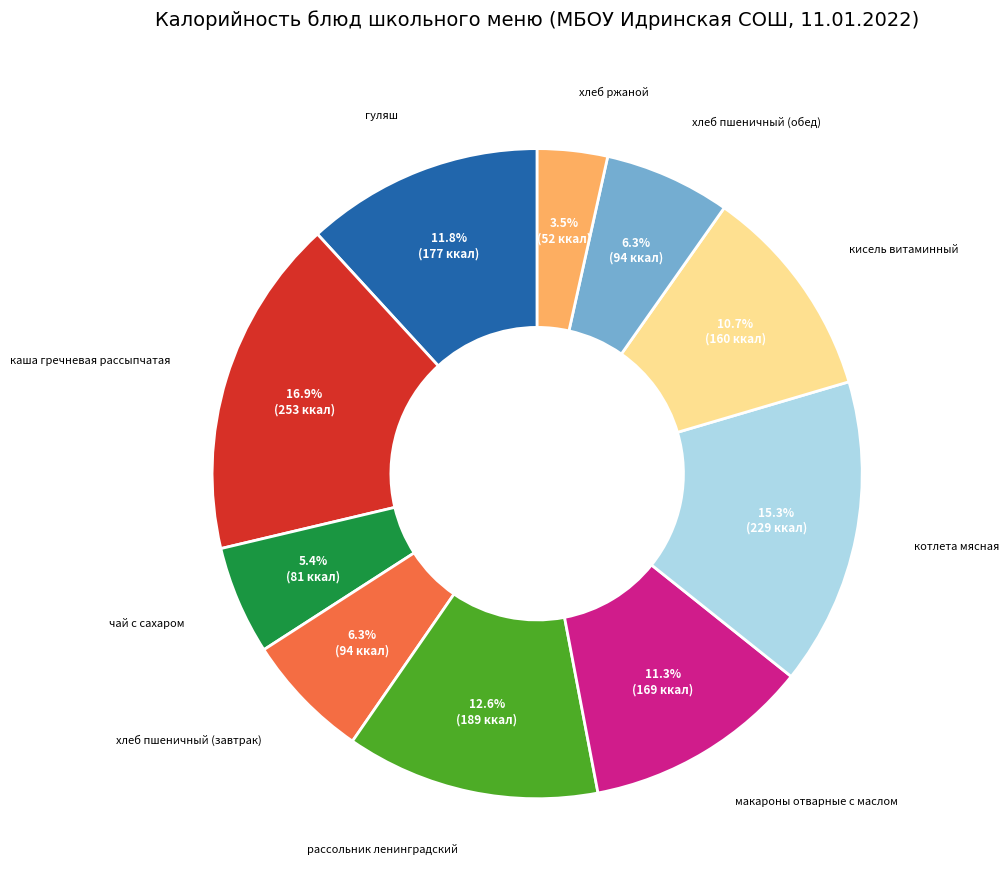

Approximately how many times larger is the value at гуляш compared to рассольник ленинградский?

0.9